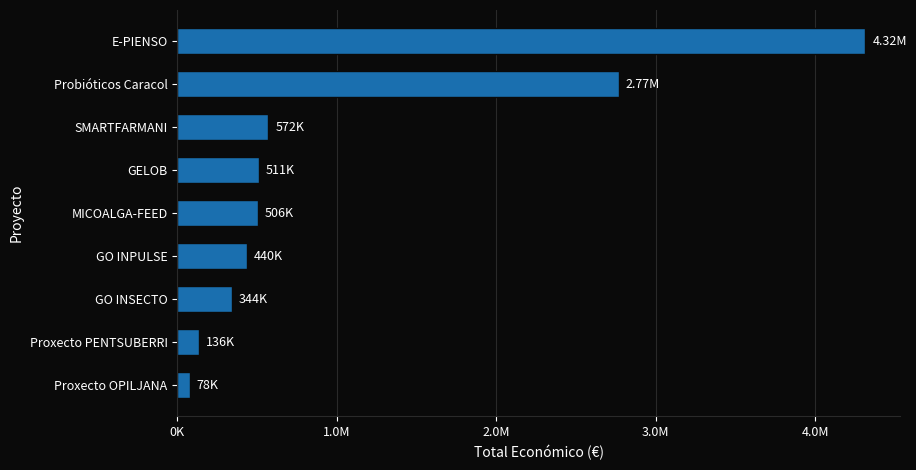

Are the bars horizontal?

Yes